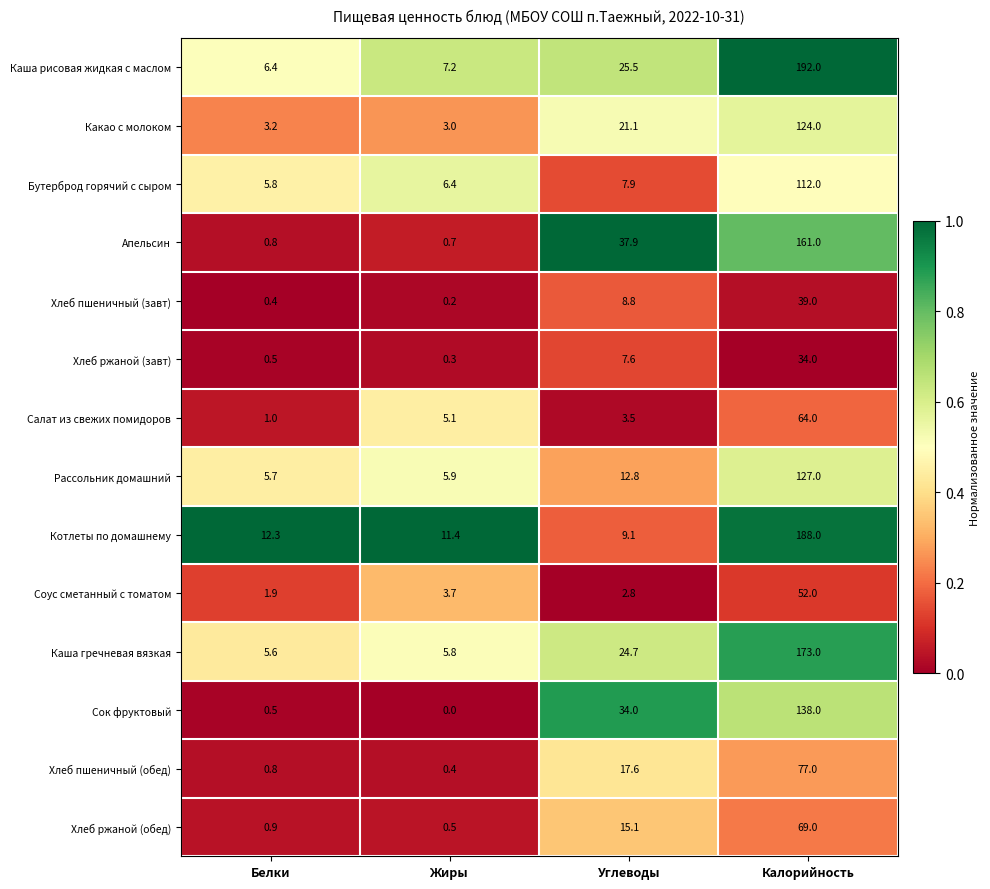

What is the difference between the highest and lowest values at Белки?

11.9